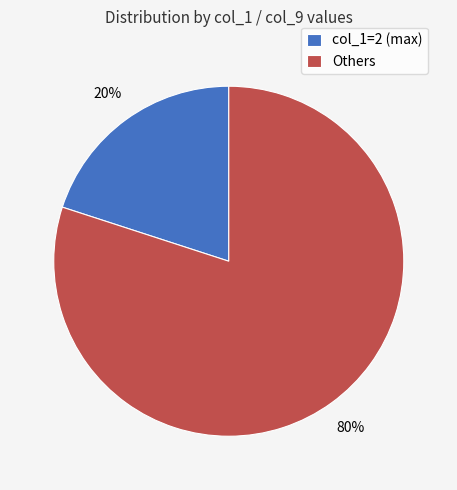

True or false: col_1=2 (max) accounts for 20% of the total.

True